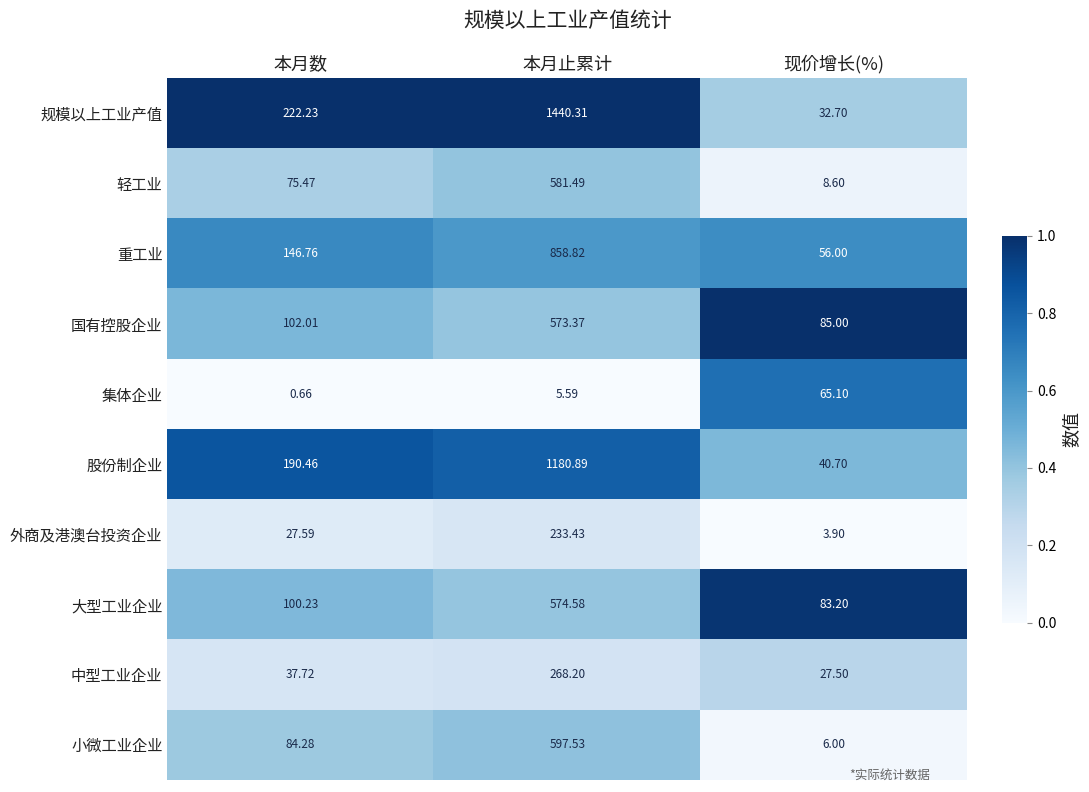

List the labels in order of 重工业 value, smallest first.

现价增长(%), 本月数, 本月止累计